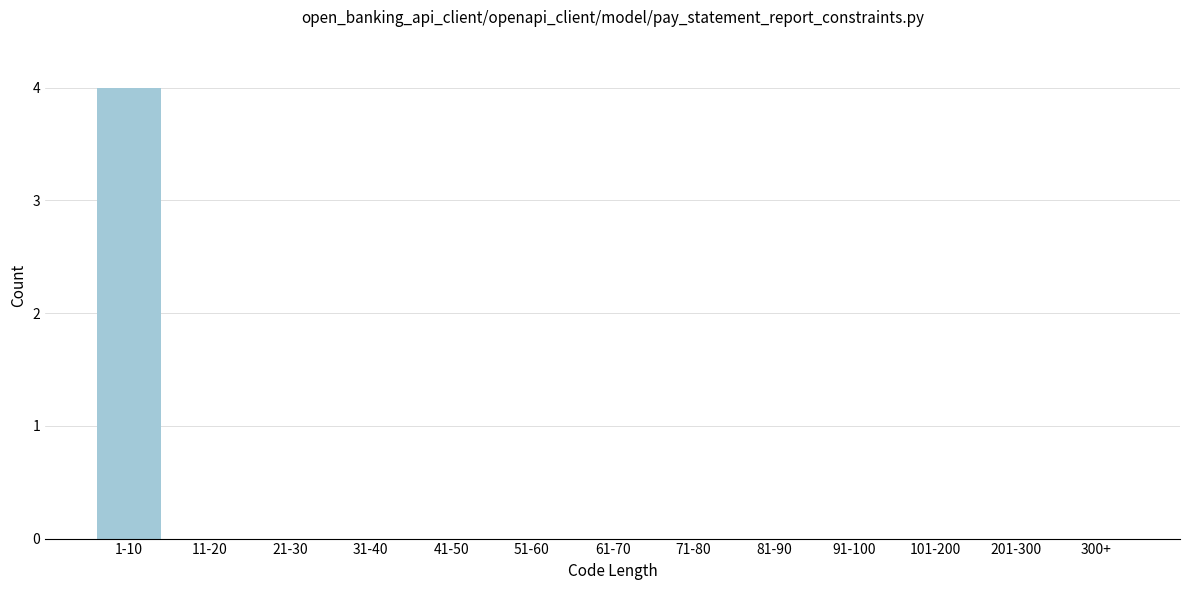

Reading right to left, transcribe all the data shown in this chart.

300+=0	201-300=0	101-200=0	91-100=0	81-90=0	71-80=0	61-70=0	51-60=0	41-50=0	31-40=0	21-30=0	11-20=0	1-10=4